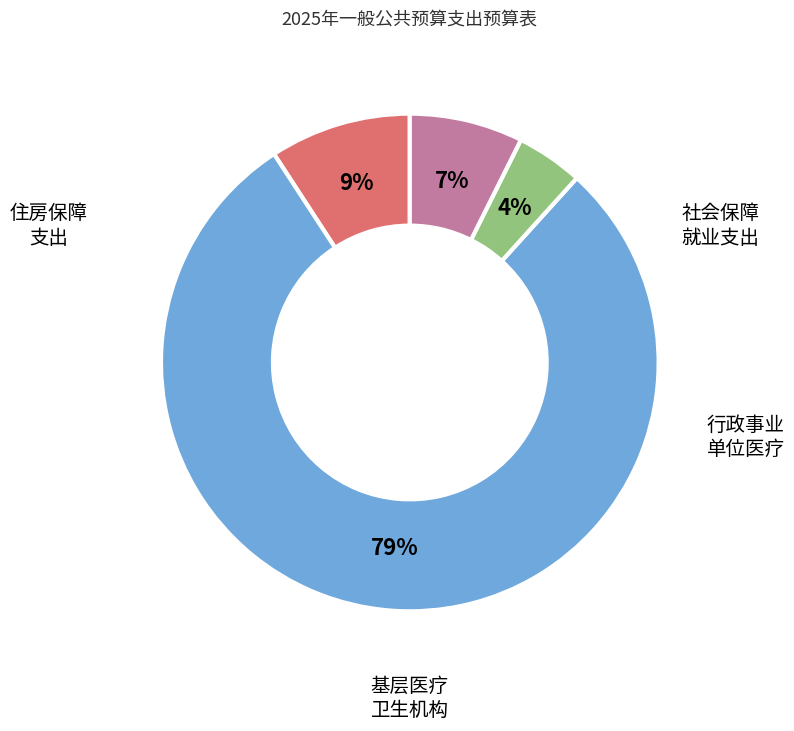

To the nearest percent, what is the average slice percentage?

25%